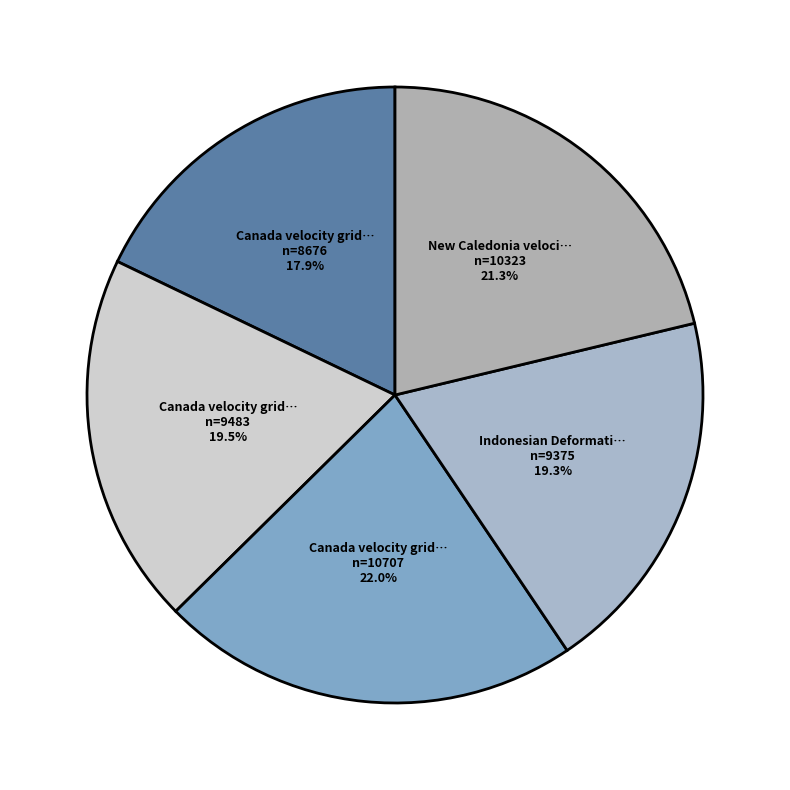

Which slice is the largest?

Canada velocity grid v8